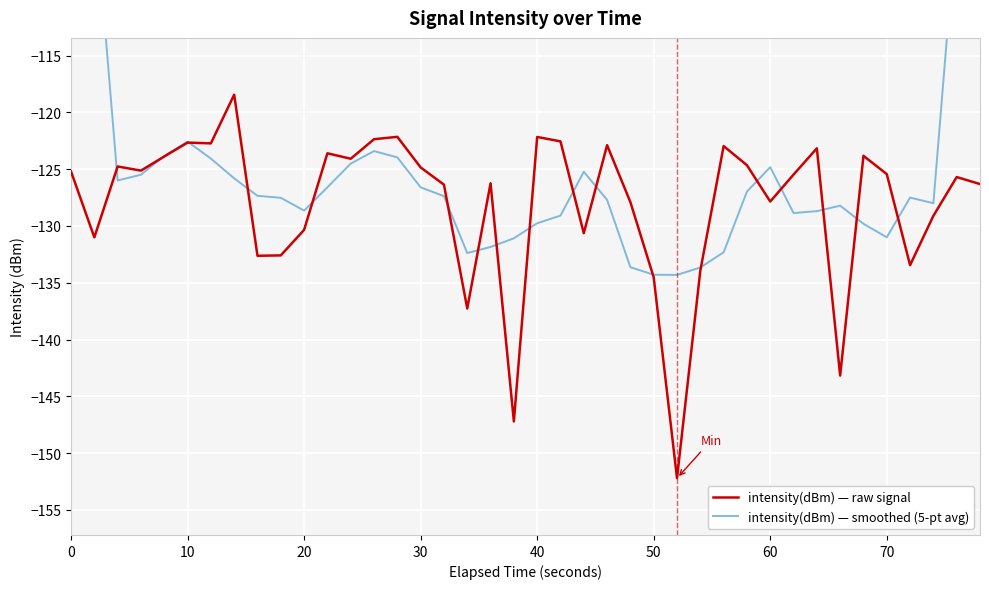

What is the highest value of the intensity(dBm) — raw signal series?

-118.4